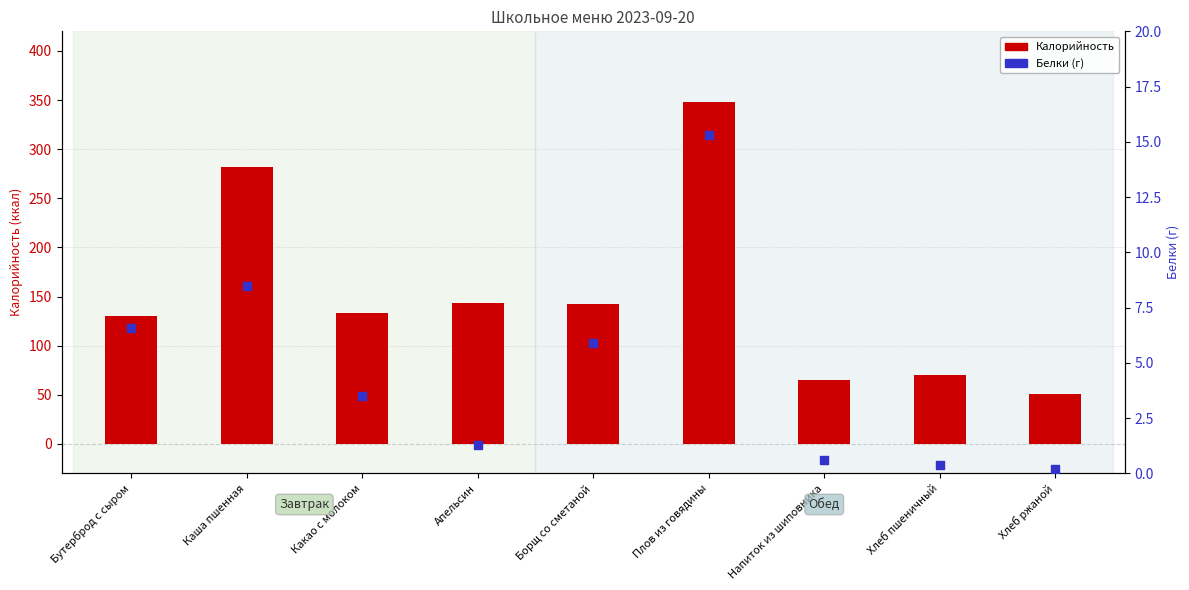

Is the value of Калорийность at Хлеб пшеничный greater than the value of Белки (г) at Плов из говядины?

Yes